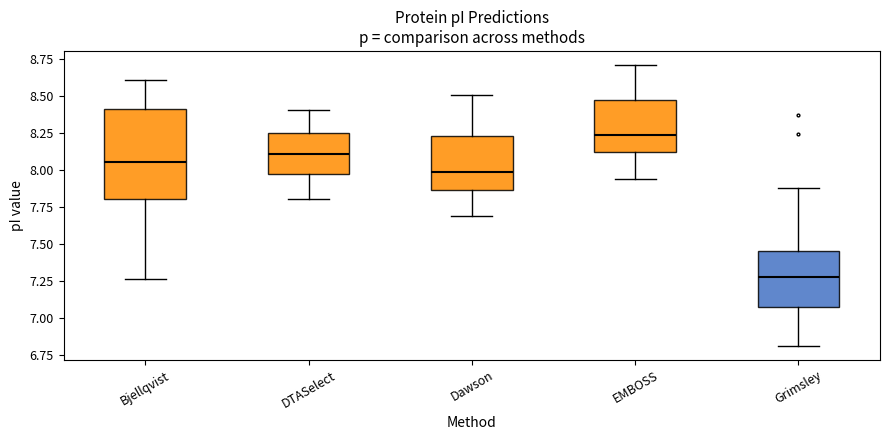

Reading left to right, transcribe this box plot: for each box, give where its median line is, the range the box spans, and where its two whiskers end, as read against the y-axis. The values are not printed on the chart, so give them approximately, as read against the axis.

Bjellqvist: median 8.05, box 7.80 to 8.40, whiskers 7.25 to 8.60
DTASelect: median 8.10, box 7.95 to 8.25, whiskers 7.80 to 8.40
Dawson: median 8.00, box 7.85 to 8.25, whiskers 7.70 to 8.50
EMBOSS: median 8.25, box 8.10 to 8.50, whiskers 7.95 to 8.70
Grimsley: median 7.30, box 7.05 to 7.45, whiskers 6.80 to 7.90